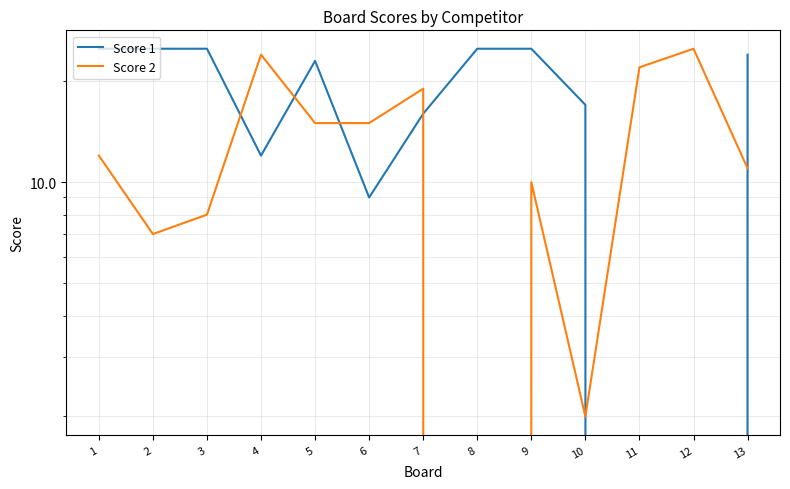

What is the approximate value of Score 1 at 3, to the nearest 5?

25